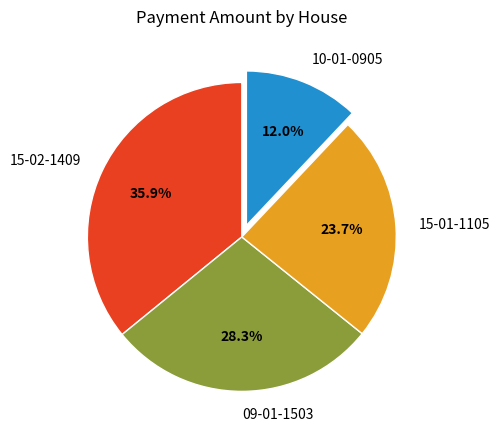

Rank the categories by value from lowest to highest.

10-01-0905, 15-01-1105, 09-01-1503, 15-02-1409